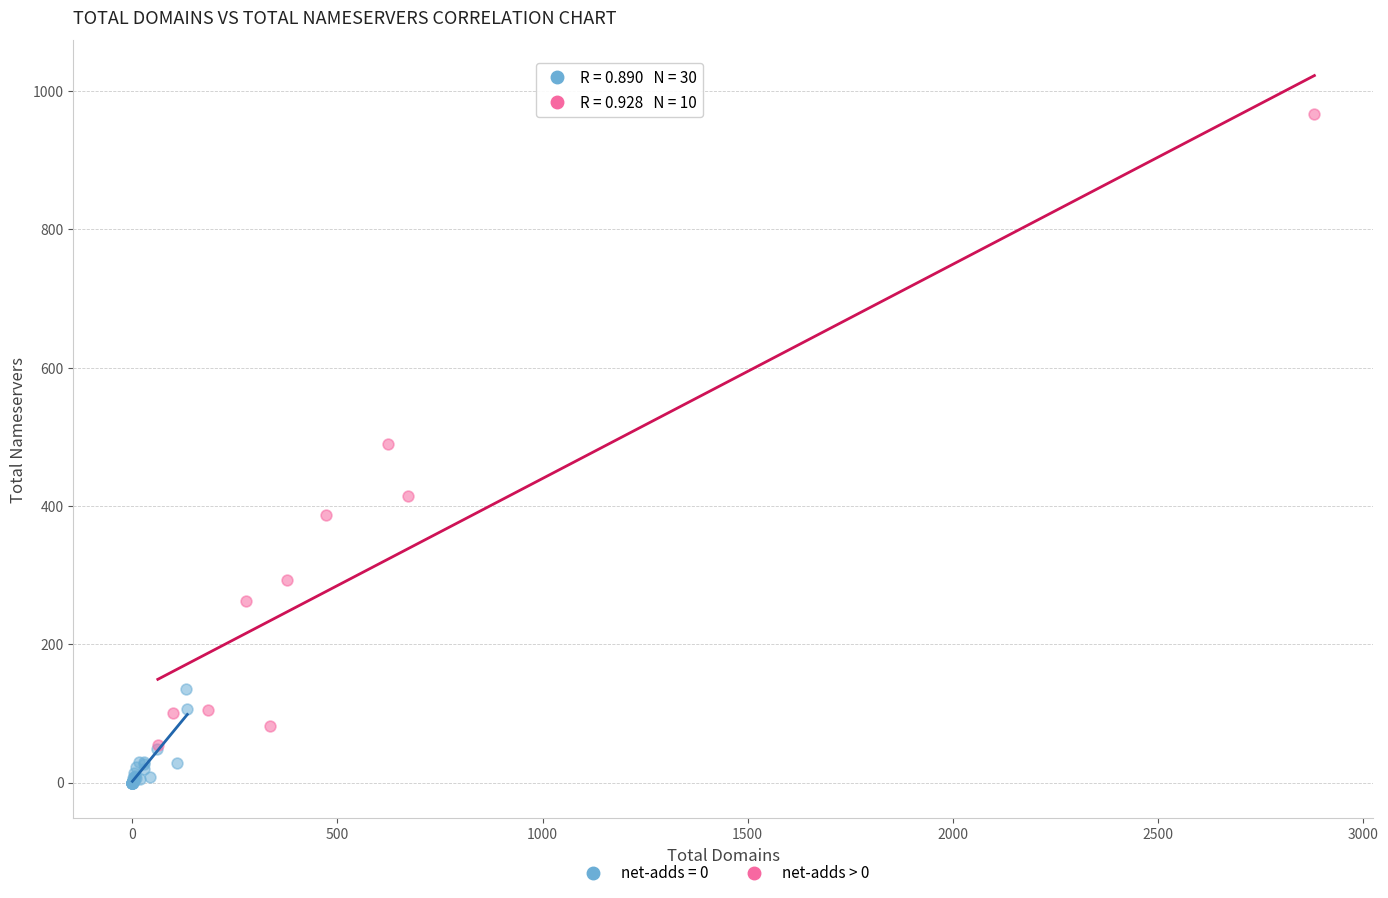

Which series has the widest spread of Y values?

net-adds > 0